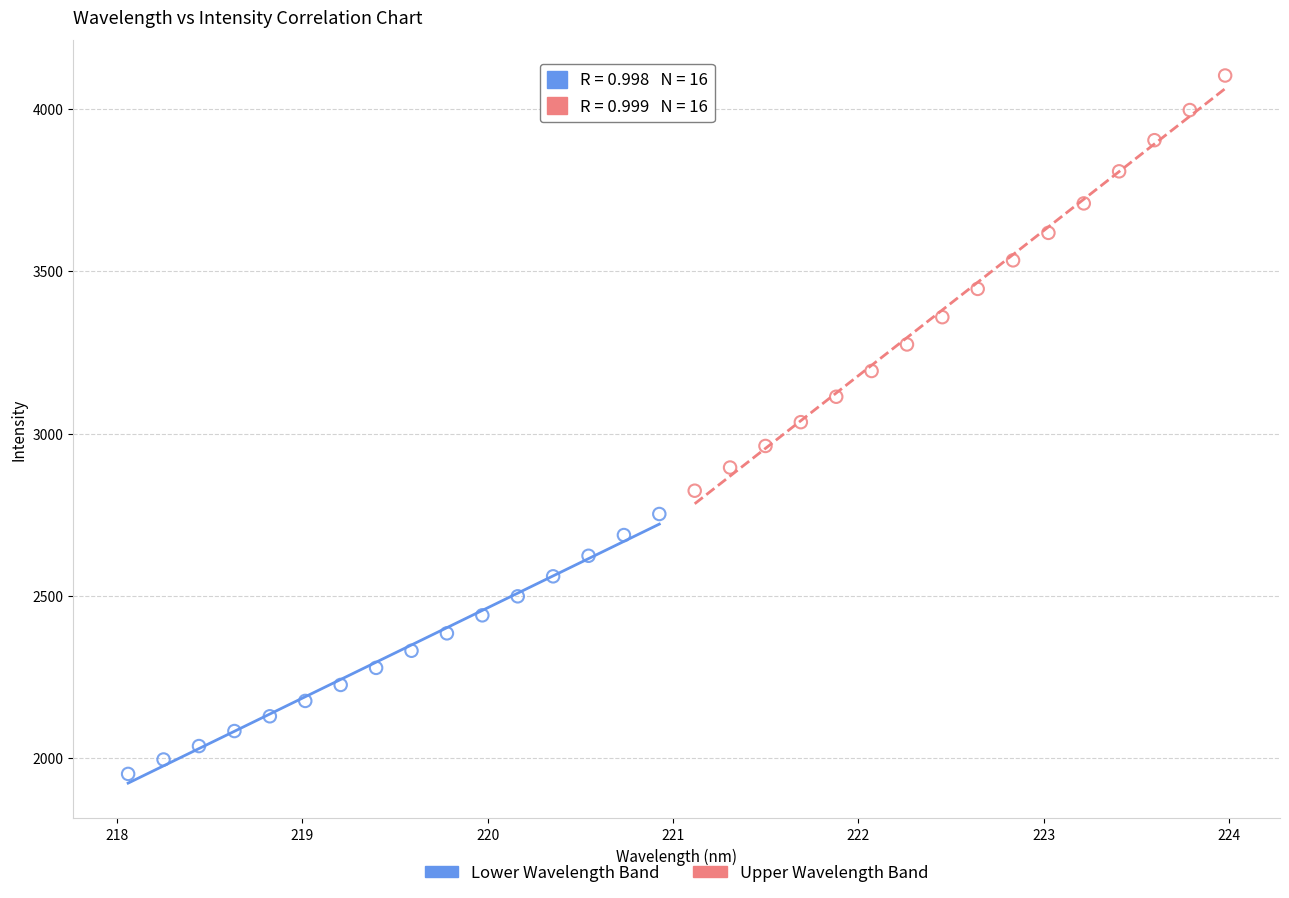

Which series contains the highest Y value?

Upper Wavelength Band